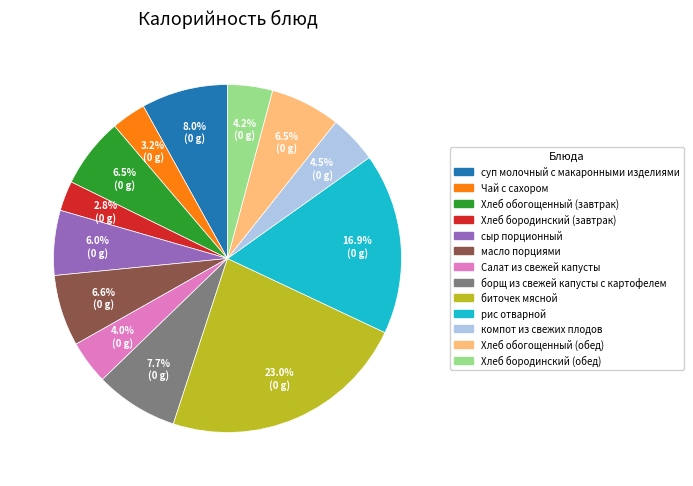

Count the number of slices in the pie.

13